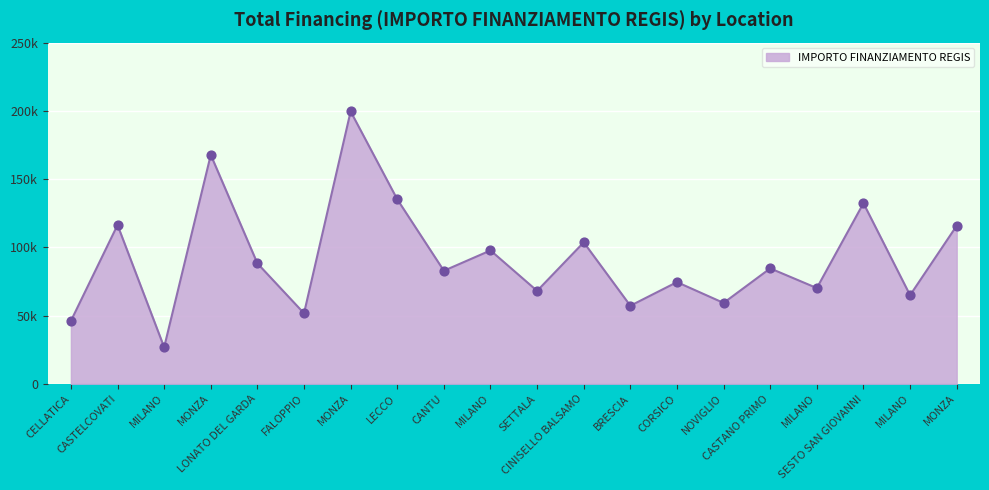

Does the chart have visible grid lines?

Yes